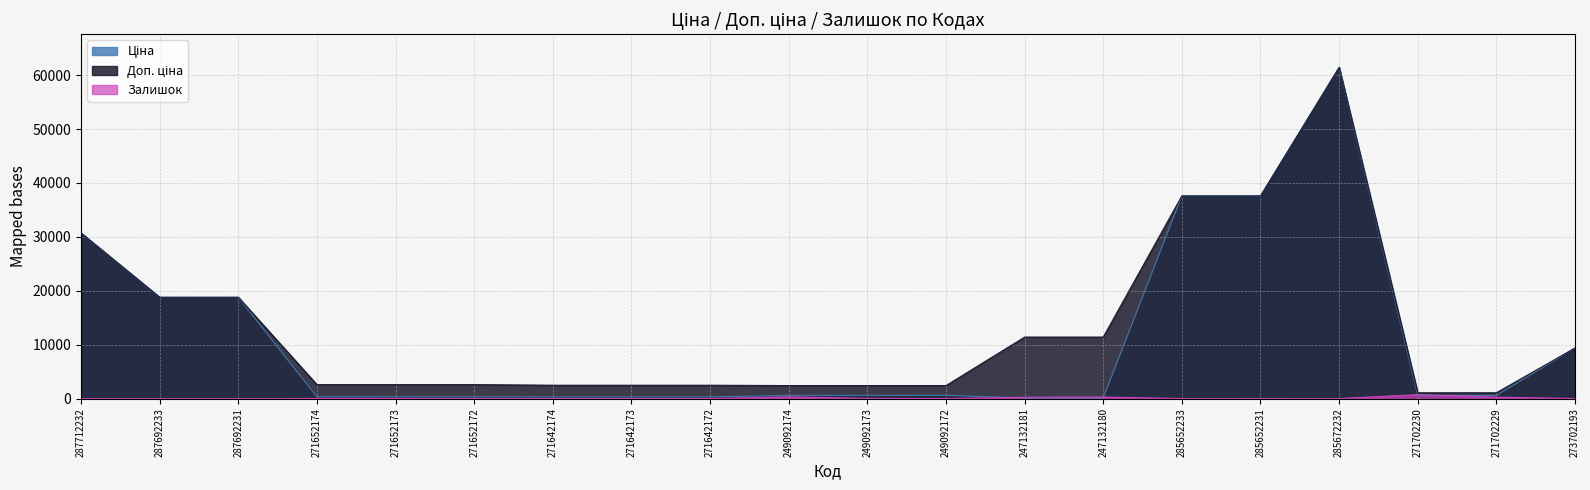

Reading left to right, extract all data points from this chart.

Ціна: 287712232=30717.1	287692233=18796.8	287692231=18796.8	271652174=324.8	271652173=324.8	271652172=324.8	271642174=310.3	271642173=310.3	271642172=310.3	249092174=603.7	249092173=603.7	249092172=603.7	247132181=114.1	247132180=114.1	285652233=37593.6	285652231=37593.6	285672232=61434.3	271702230=589.9	271702229=589.9	273702193=9384.0
Доп. ціна: 287712232=30717.1	287692233=18796.8	287692231=18796.8	271652174=2598.3	271652173=2598.3	271652172=2598.3	271642174=2482.4	271642173=2482.4	271642172=2482.4	249092174=2414.8	249092173=2414.8	249092172=2414.8	247132181=11410.0	247132180=11410.0	285652233=37593.6	285652231=37593.6	285672232=61434.3	271702230=1081.7	271702229=1081.7	273702193=9384.0
Залишок: 287712232=0.0	287692233=0.0	287692231=0.0	271652174=34.0	271652173=15.0	271652172=4.0	271642174=11.0	271642173=10.0	271642172=4.0	249092174=328.0	249092173=38.0	249092172=0.0	247132181=260.0	247132180=290.0	285652233=13.0	285652231=23.0	285672232=16.0	271702230=736.0	271702229=273.0	273702193=18.0